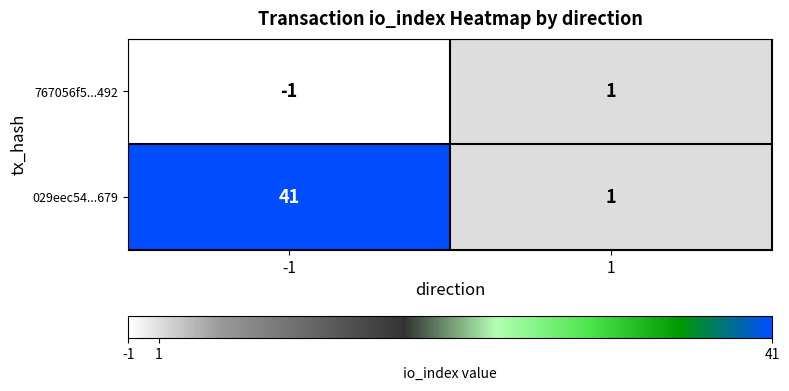

Rank the series by their average value, from lowest to highest.

767056f5...492, 029eec54...679